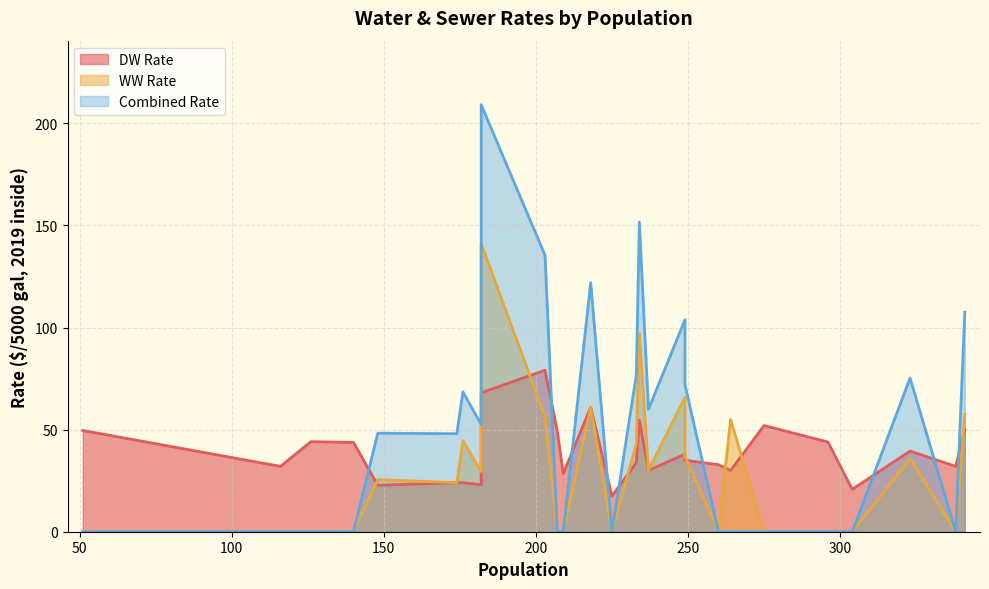

Count the number of data series in this chart.

3